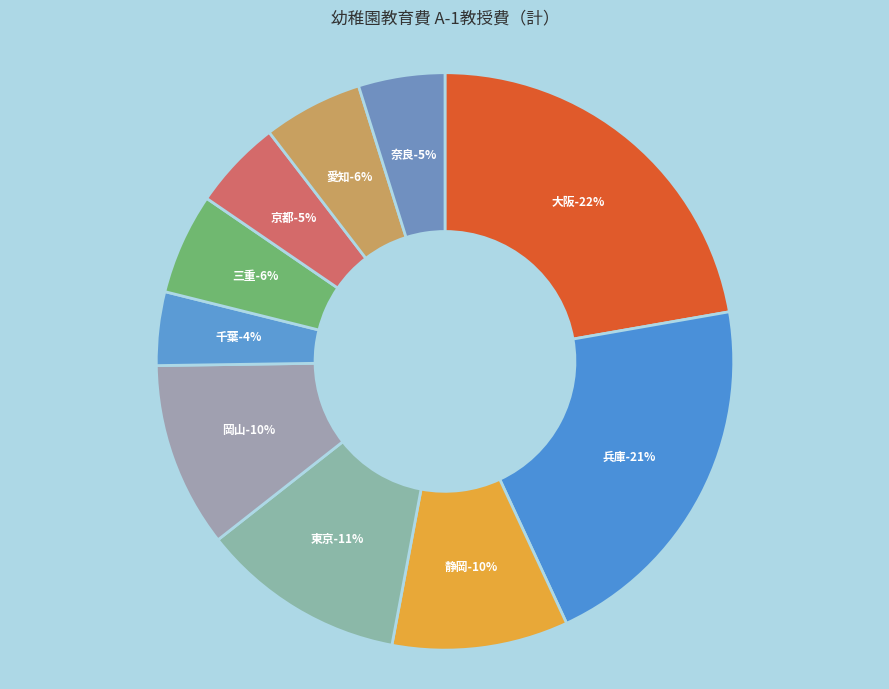

To the nearest percent, what portion does 大阪 represent?

22%